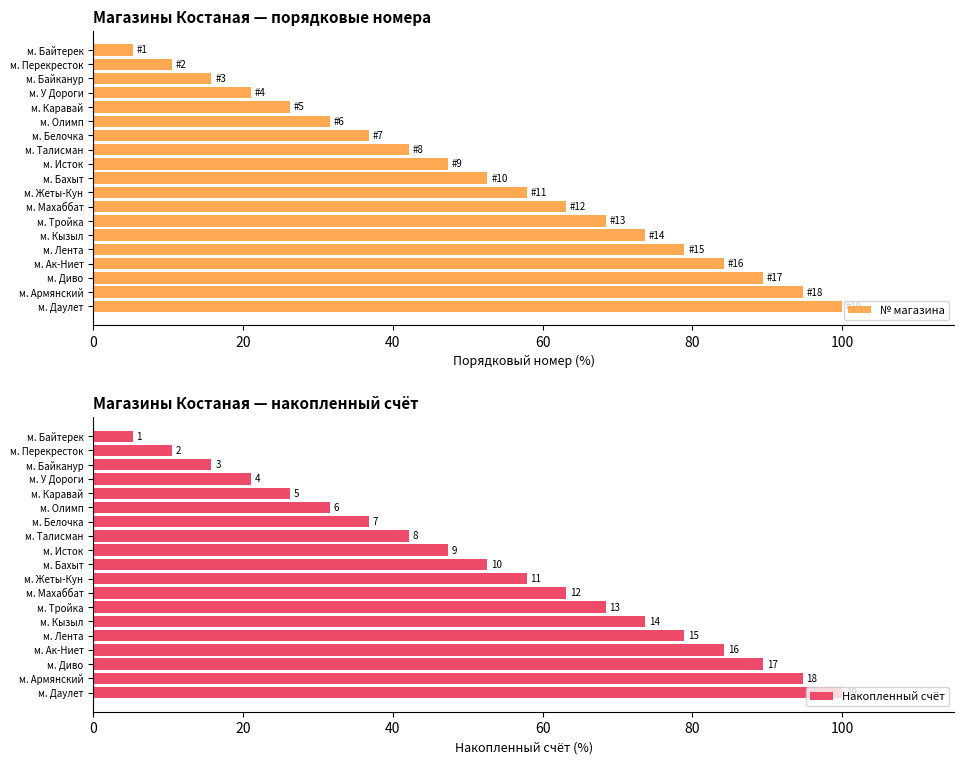

The value of № магазина at м. Исток is 47.4. True or false?

True